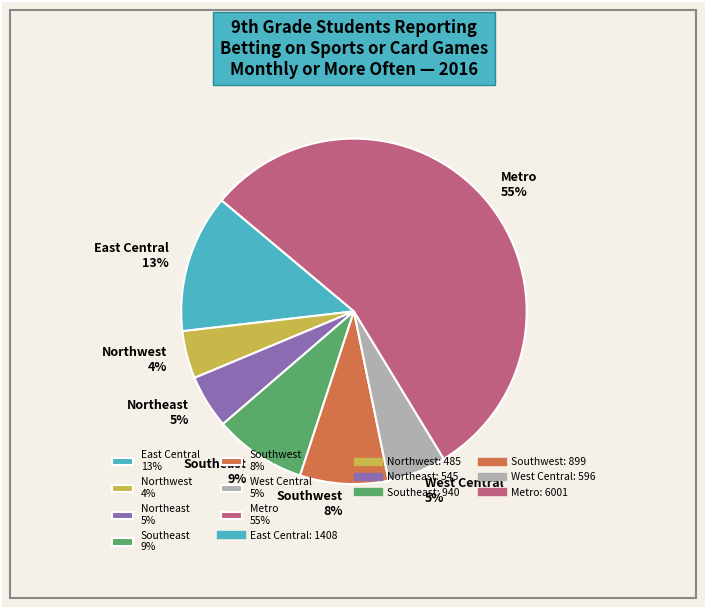

To the nearest percent, what is the average slice percentage?

14%